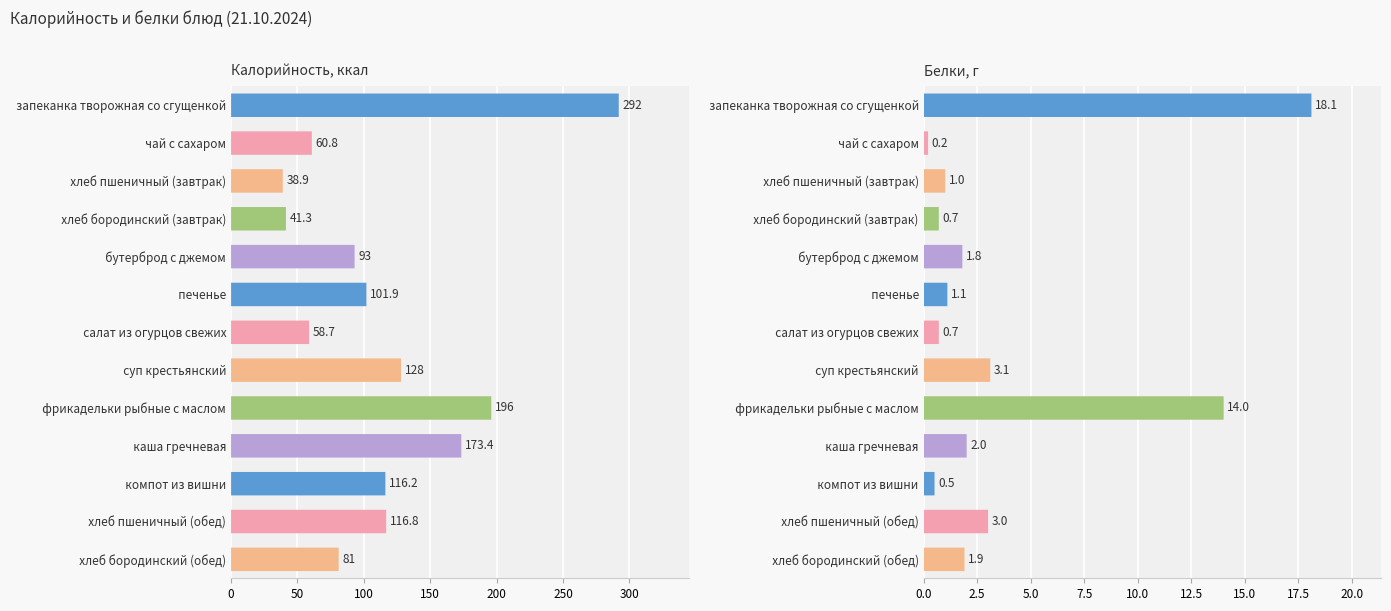

How many groups of bars are there?

13